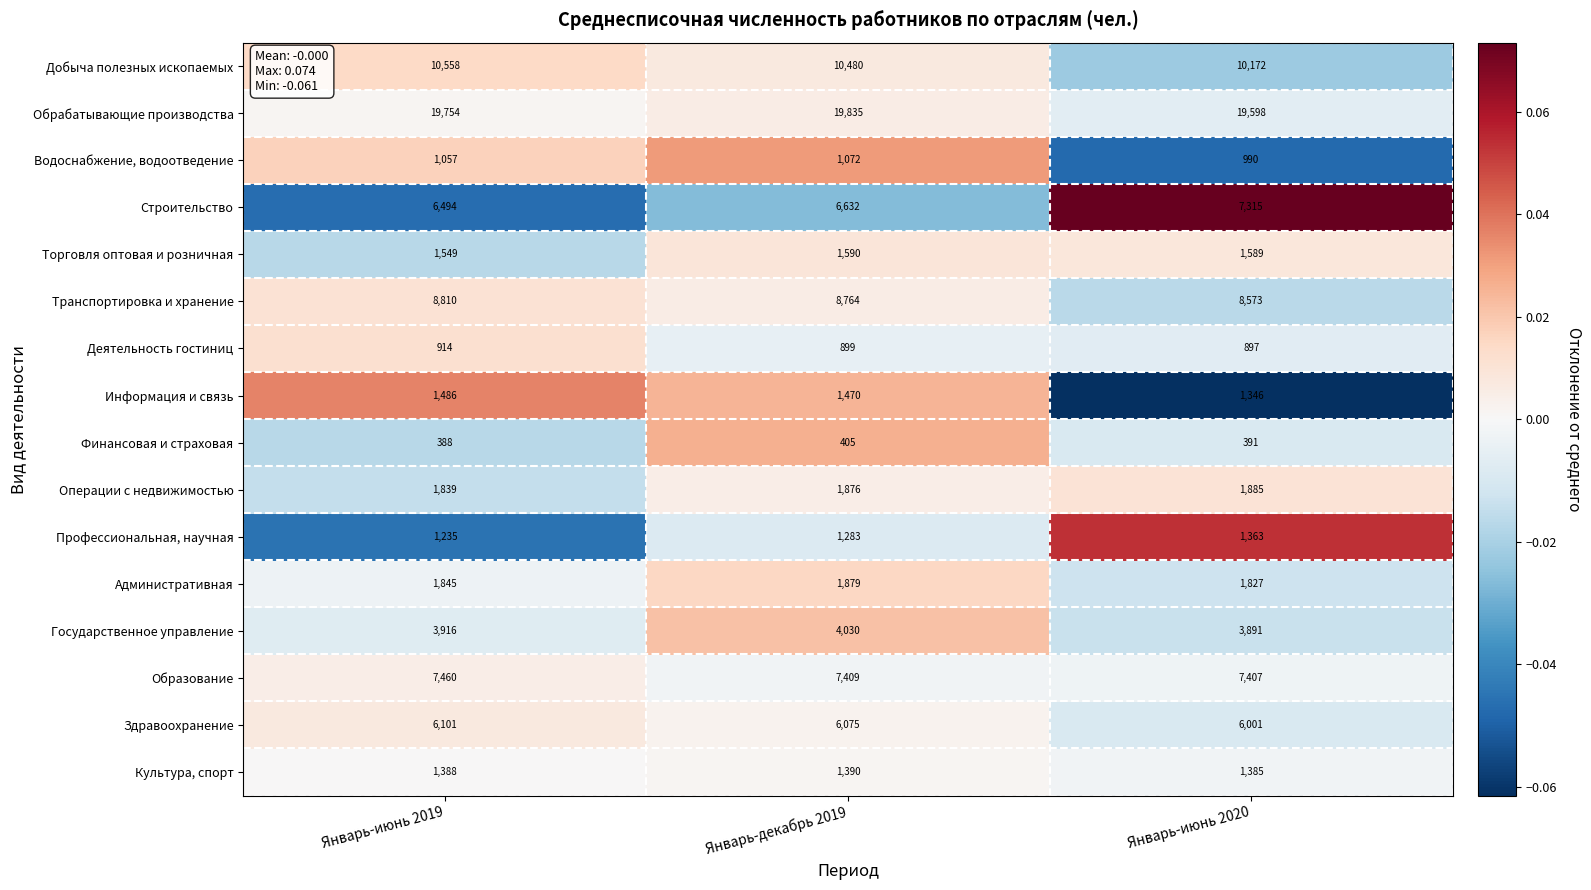

What is the smallest value displayed?

388